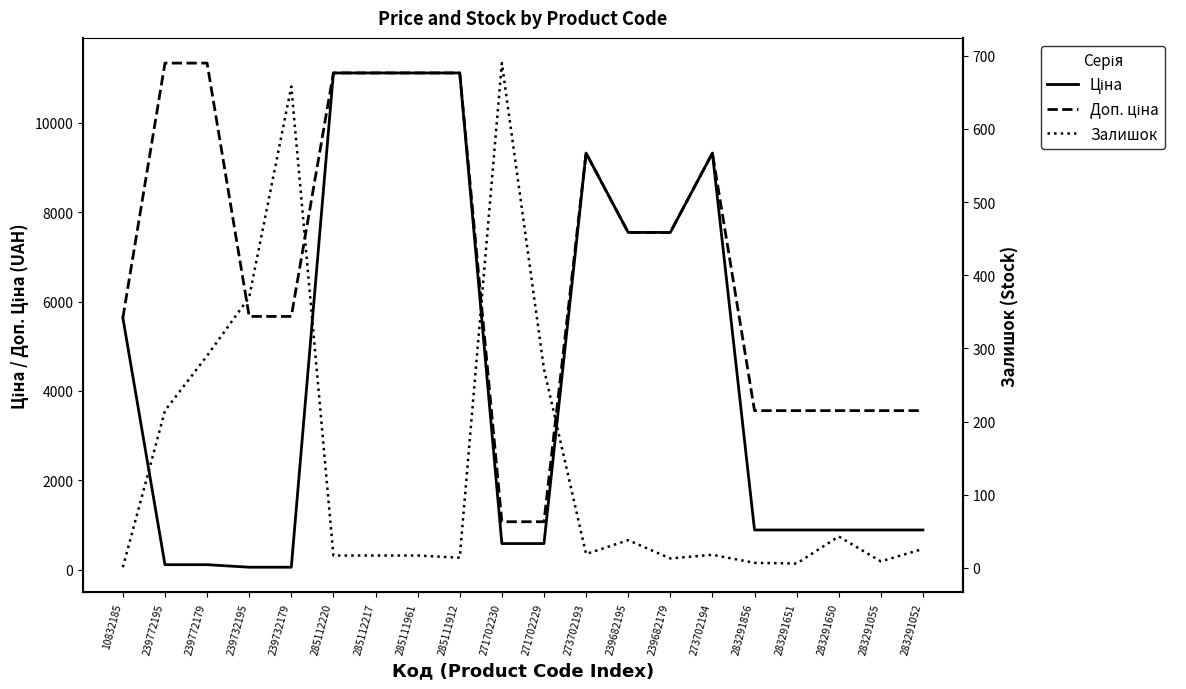

How many lines are shown in the chart?

3